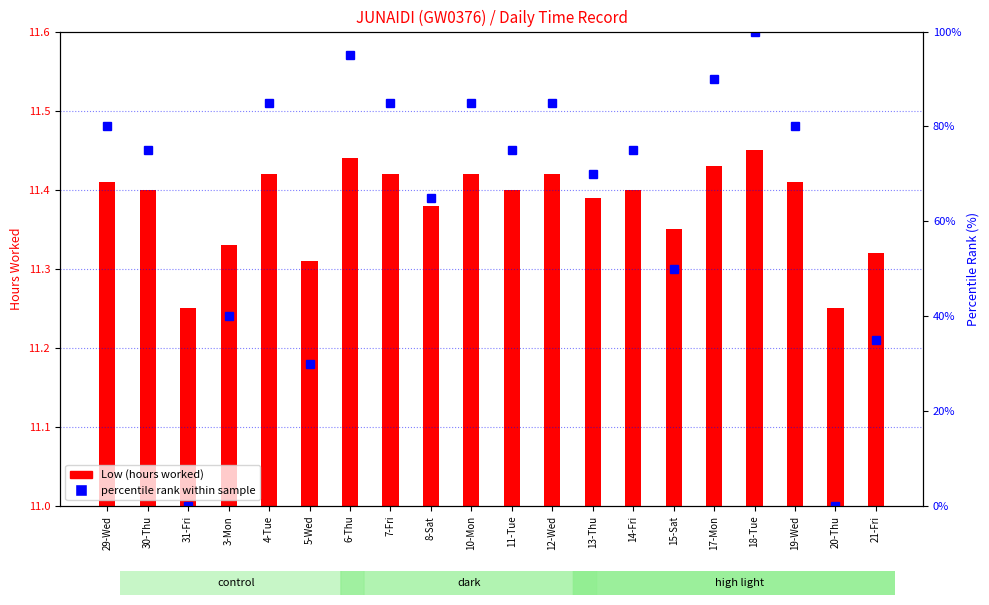

What is the spread (max minus min) of values at 20-Thu?

0.2